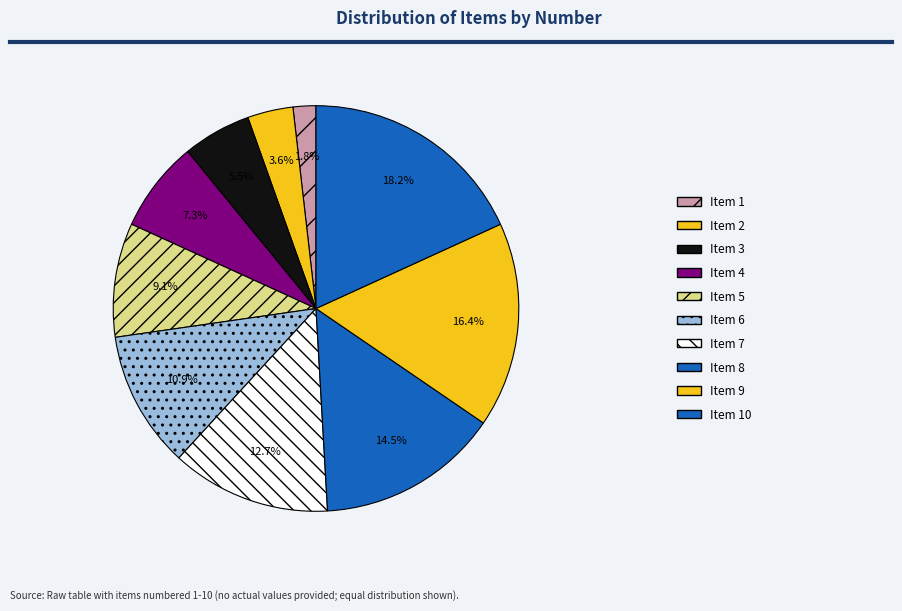

How many segments does this pie chart have?

10